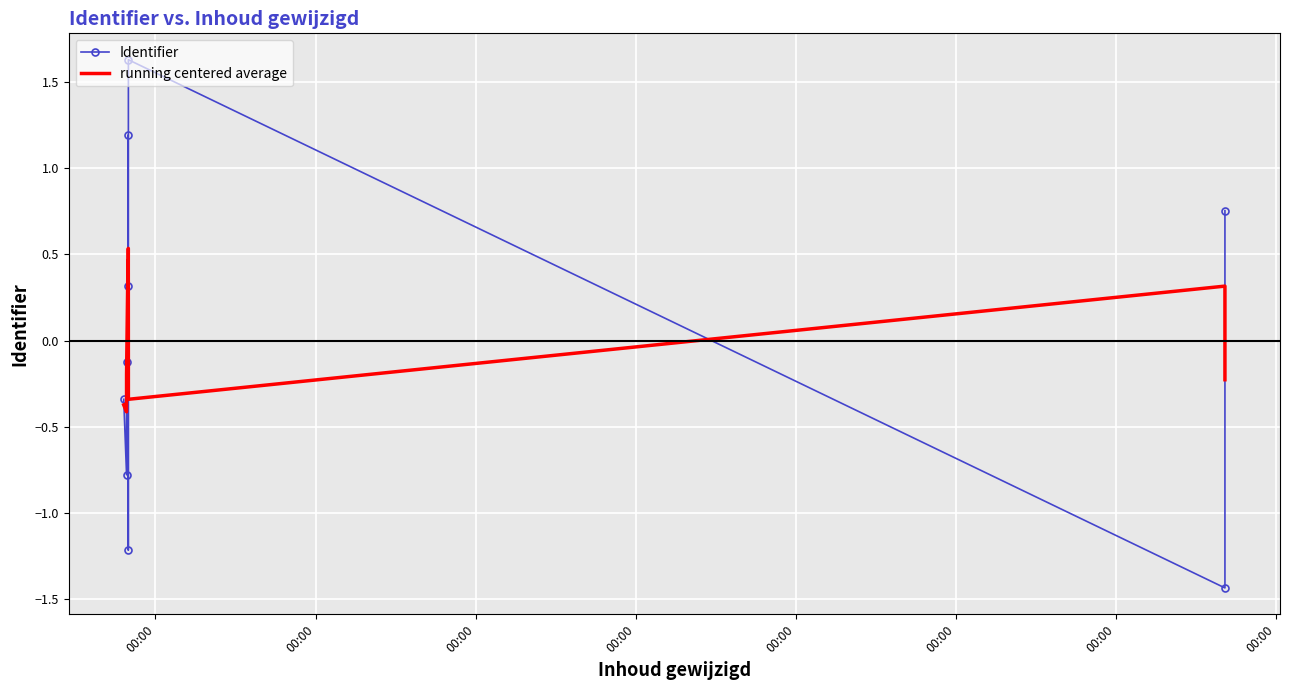

Where does the running centered average series first go above 0?

00:00